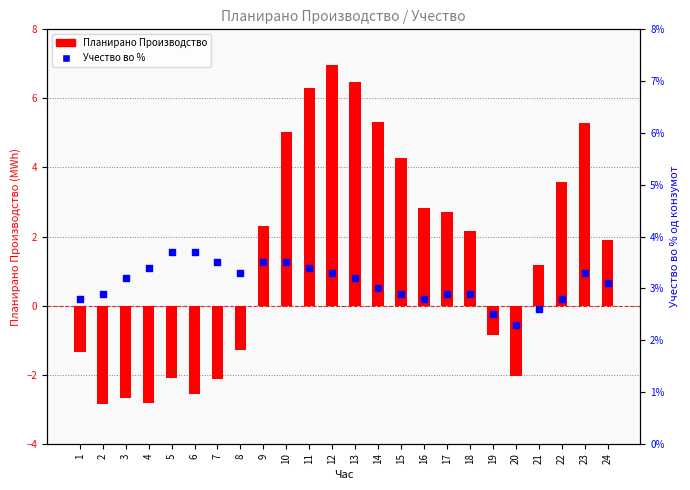

Which series has the largest Y range (max minus min)?

Планирано Производство